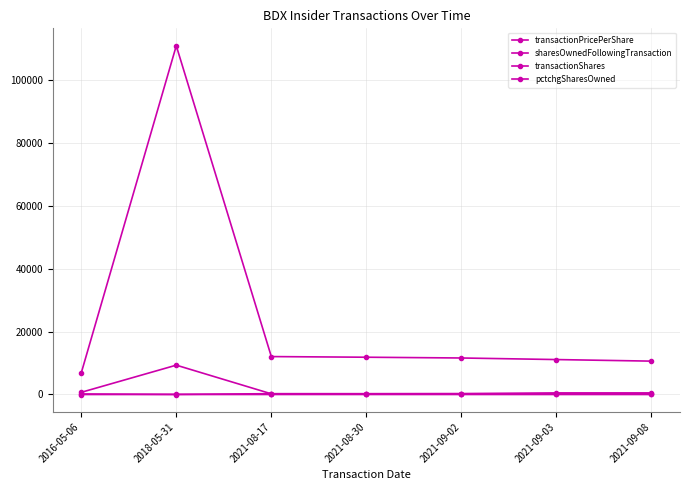

True or false: pctchgSharesOwned and transactionPricePerShare intersect in this chart.

False